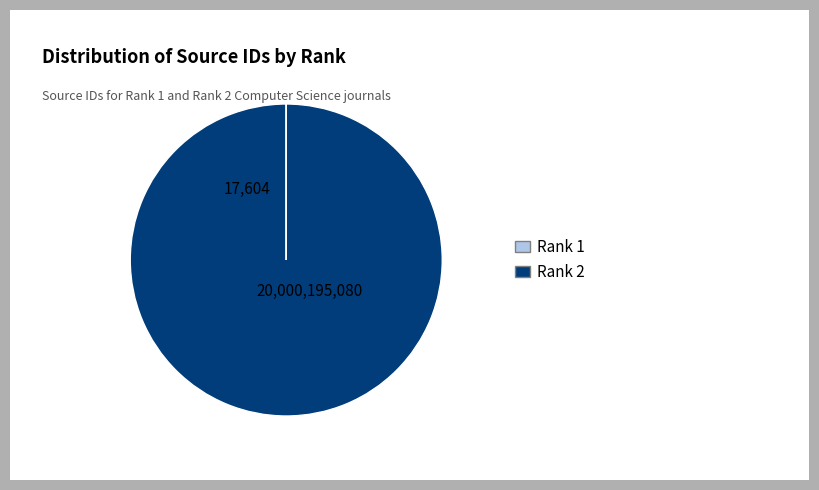

Is there any slice that represents more than half of the pie?

Yes